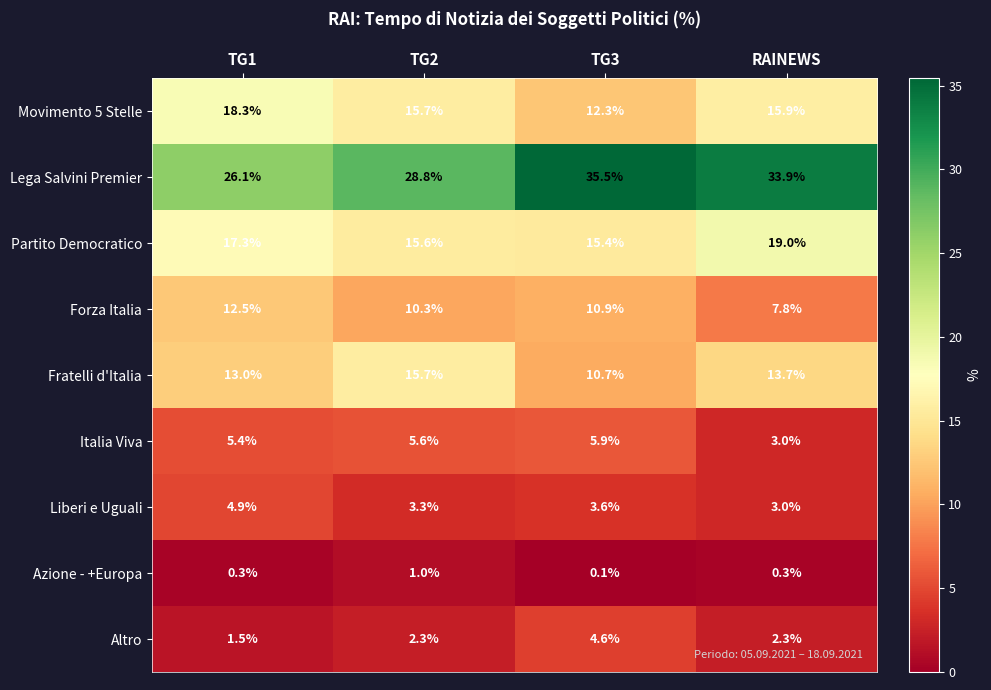

Which series changed the most between TG1 and TG3?

Lega Salvini Premier